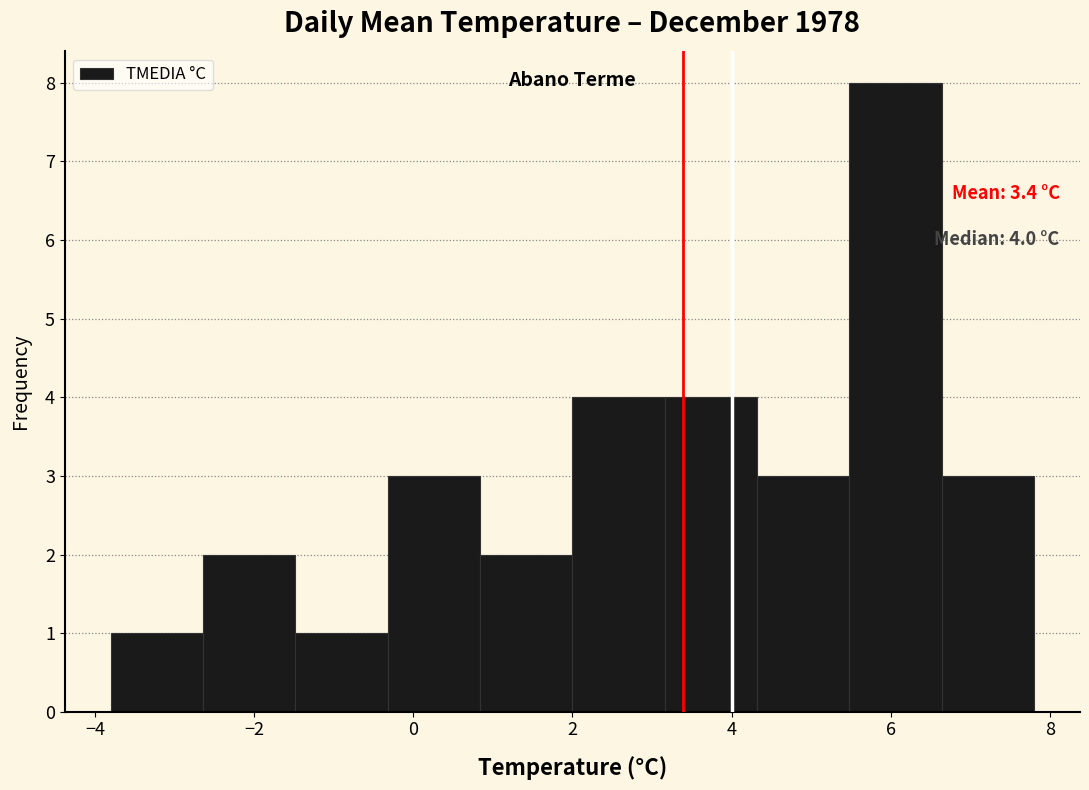

Over which range of the x-axis is the bar tallest?

5.48 to 6.64